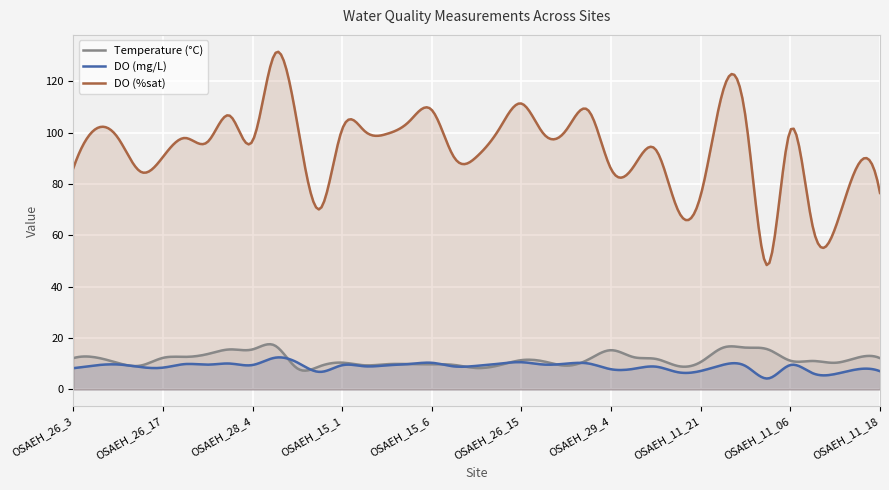

What position from the right is OSAEH_15_1?

25